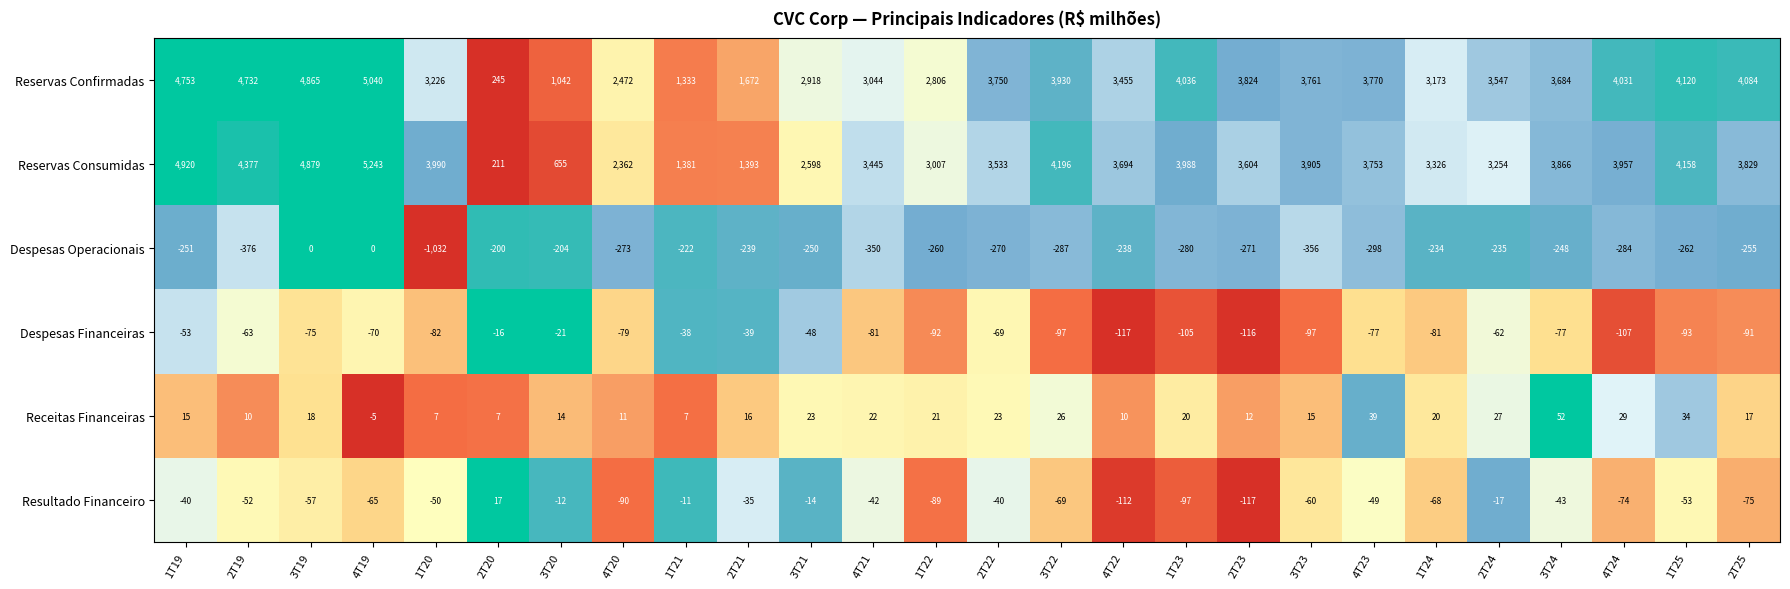

What is the approximate value of Reservas Confirmadas at 4T23?

3770